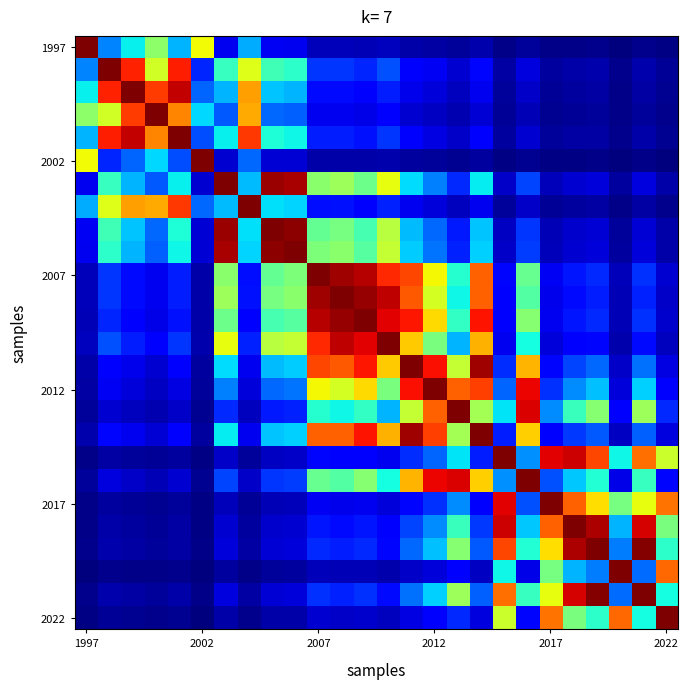

At which category does the chart reach its peak across all series?

1997